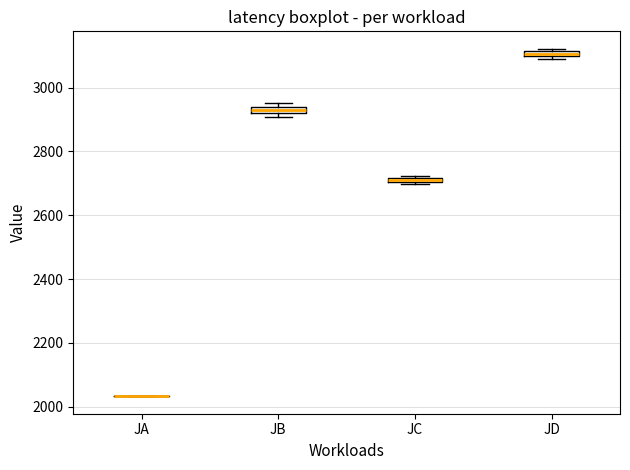

Where is the upper edge of the box for JB on the y-axis? The values are not printed on the chart, so give them approximately, as read against the axis.

2940